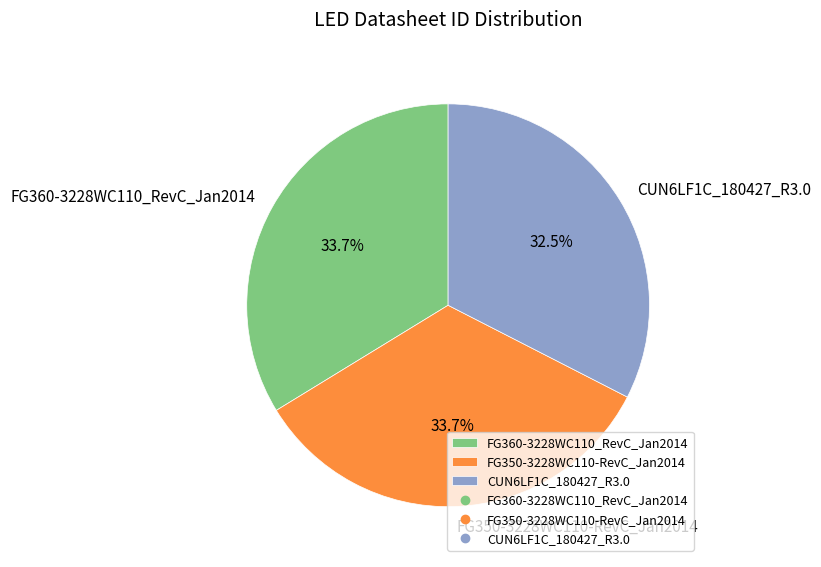

Is it true that FG360-3228WC110_RevC_Jan2014 is 34% of the pie?

True